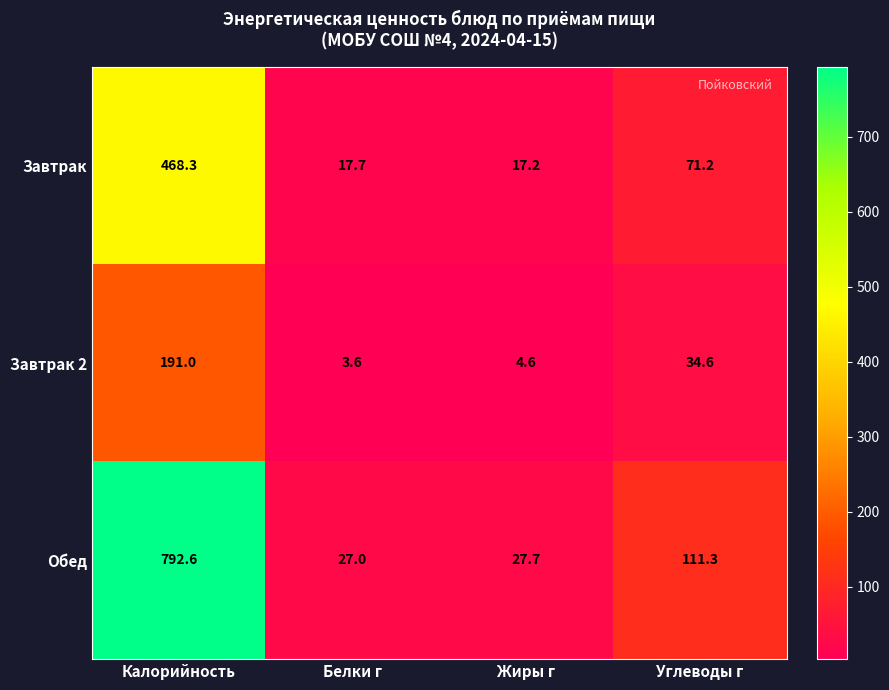

Reading left to right, extract all data points from this chart.

Завтрак: 468.3	17.7	17.2	71.2
Завтрак 2: 191.0	3.6	4.6	34.6
Обед: 792.6	27.0	27.7	111.3